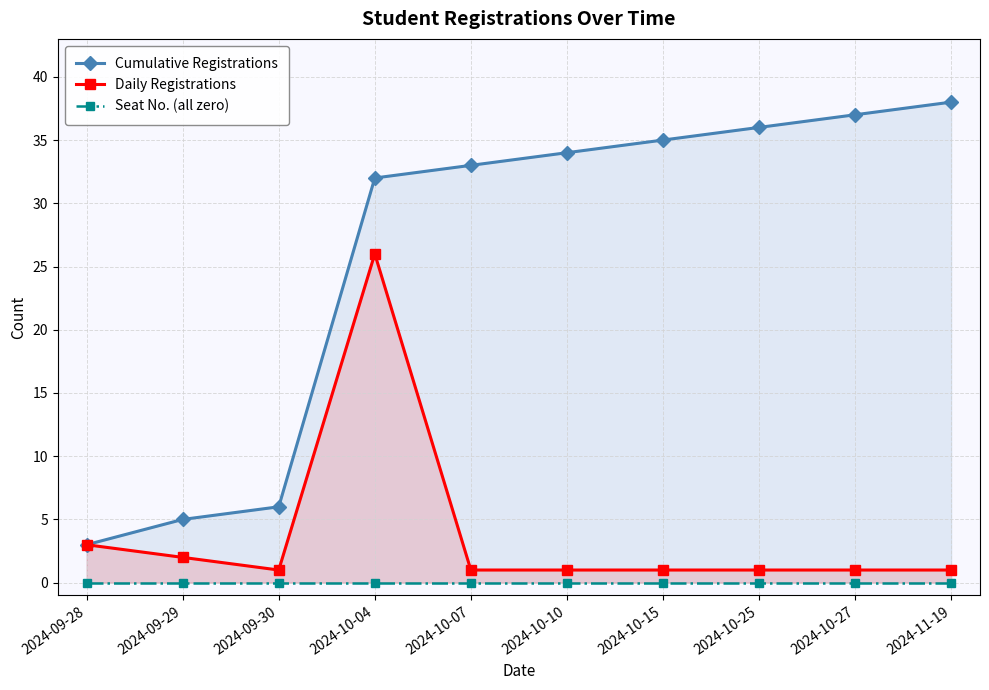

At which label does Cumulative Registrations reach its minimum?

2024-09-28